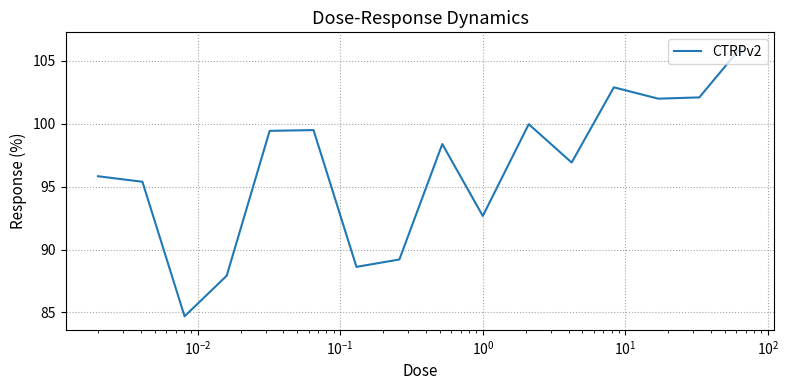

What is the maximum value shown in the chart?

106.2